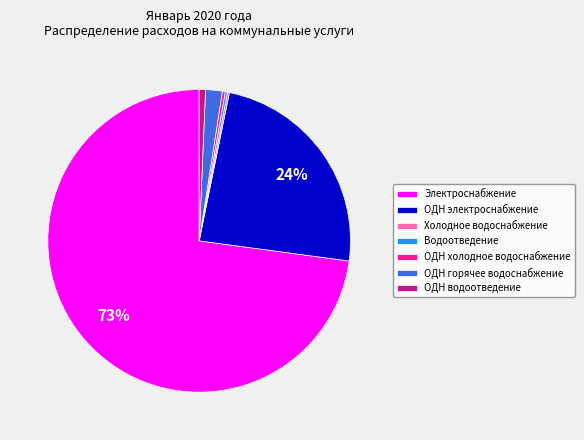

Between Электроснабжение and ОДН холодное водоснабжение, which is larger?

Электроснабжение